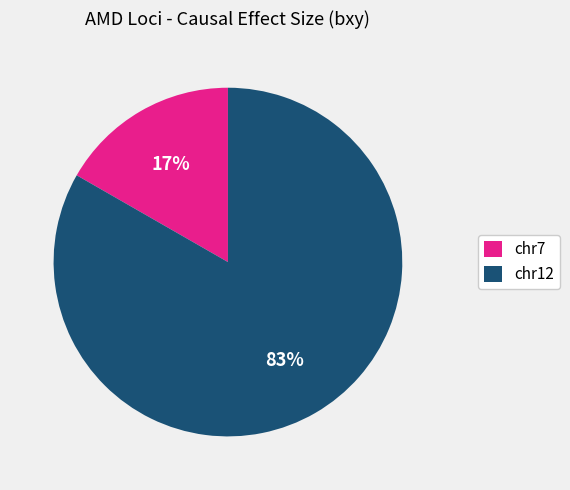

Rank the categories by value from lowest to highest.

chr7, chr12